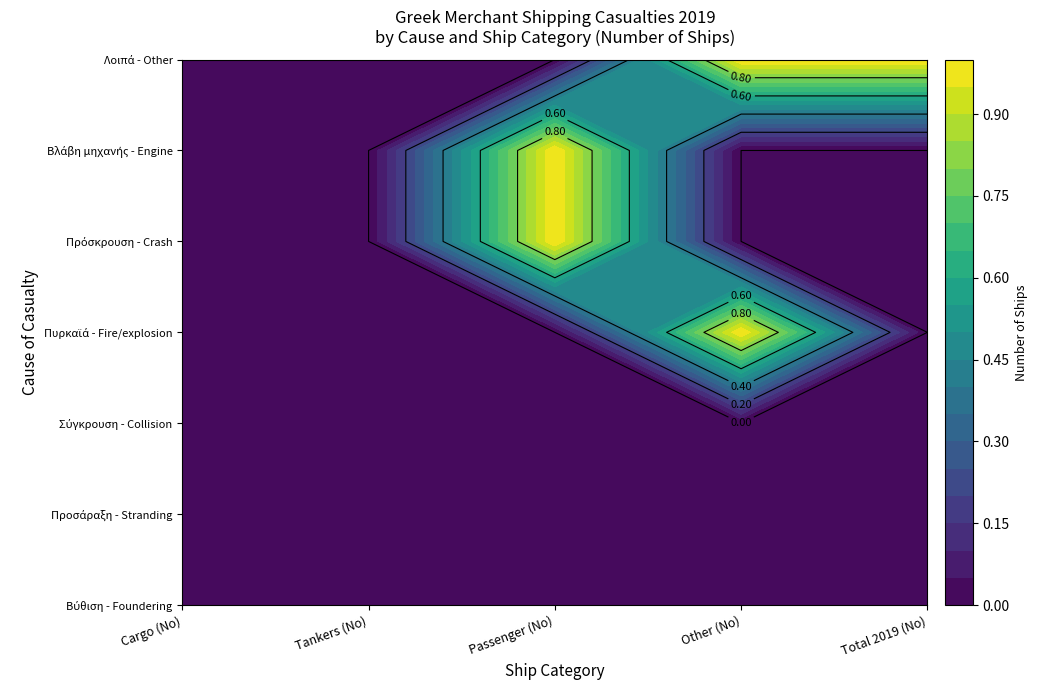

At how many categories does at least one series exceed 0?

3